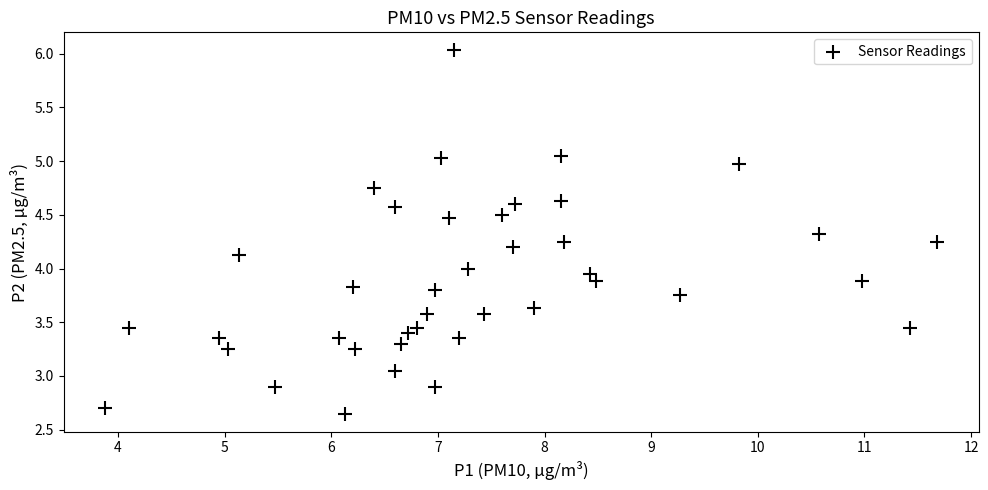

What is the range of X values (max minus min)?

7.8